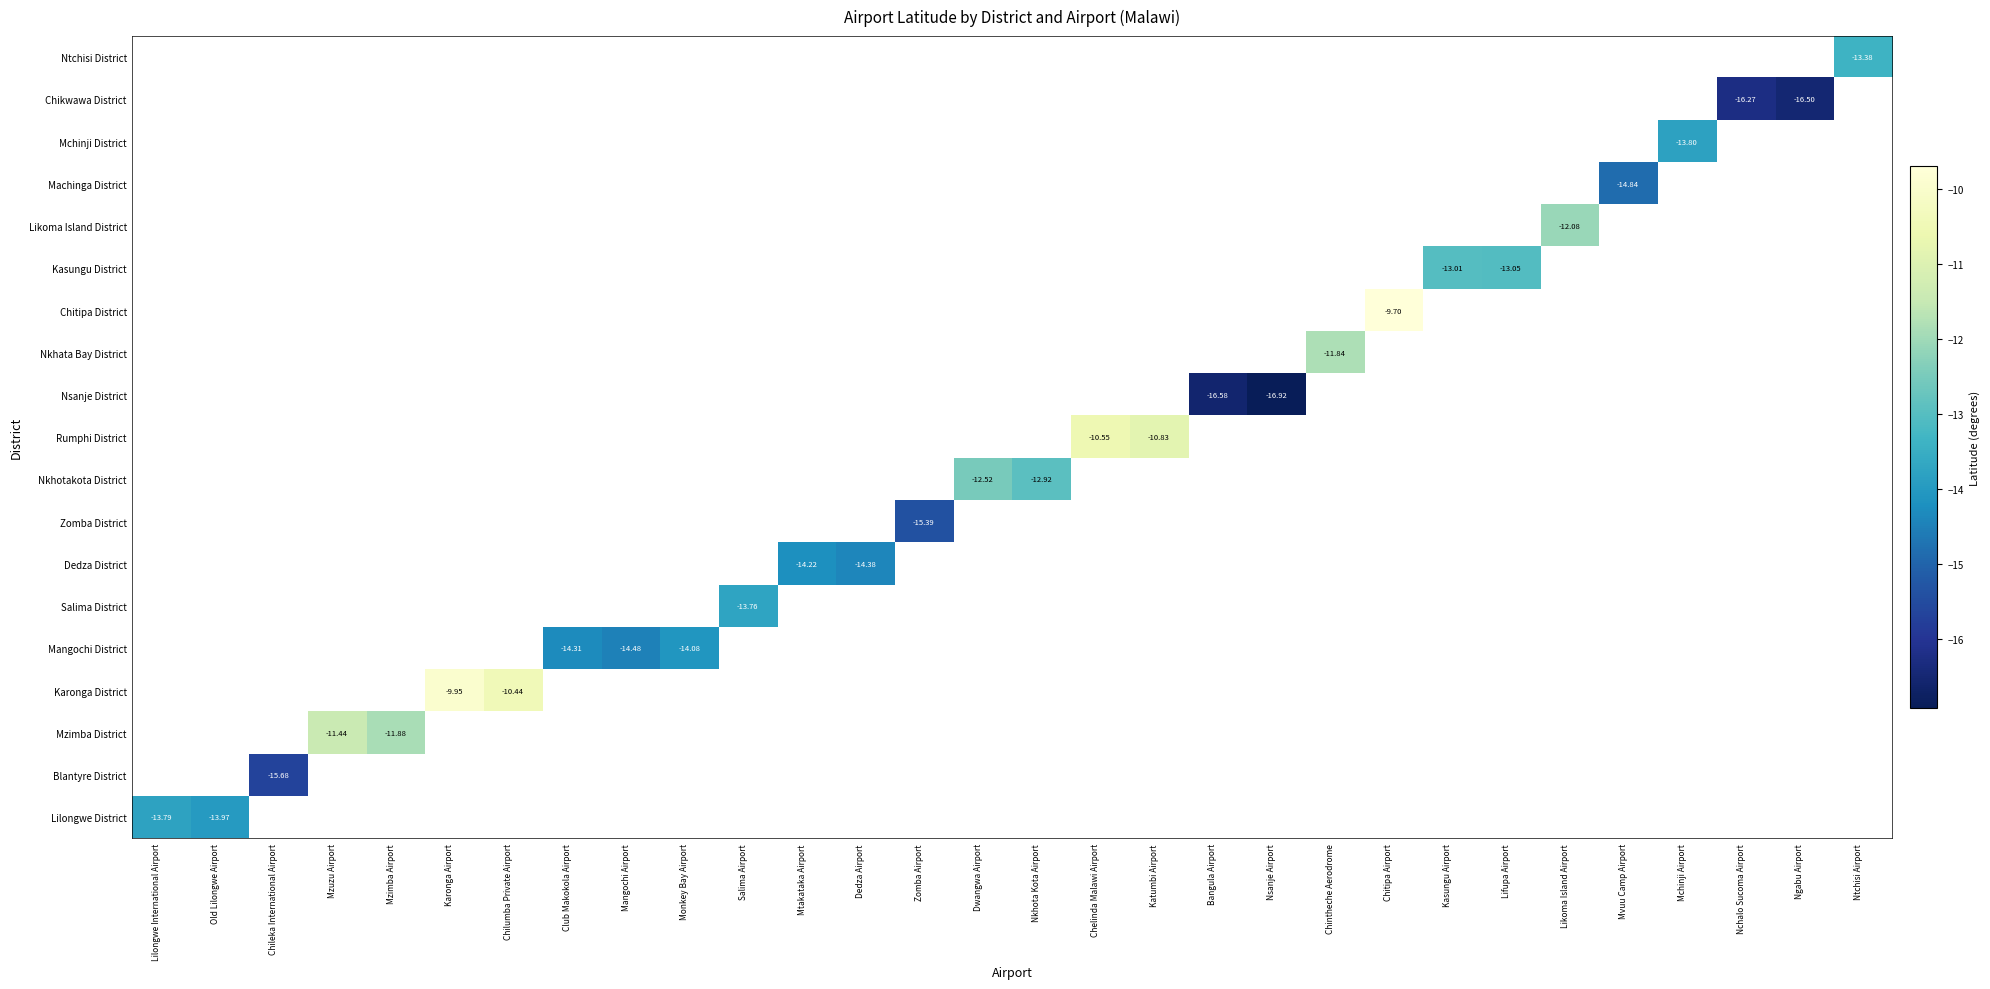

At which category does the chart reach its peak across all series?

Chitipa Airport